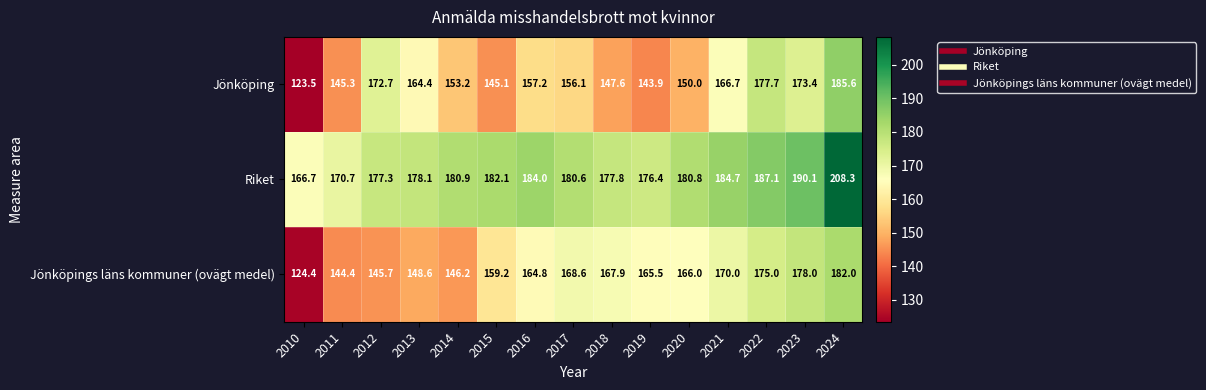

Is the value of Jönköping at 2023 greater than the value of Jönköpings läns kommuner (ovägt medel) at 2019?

Yes